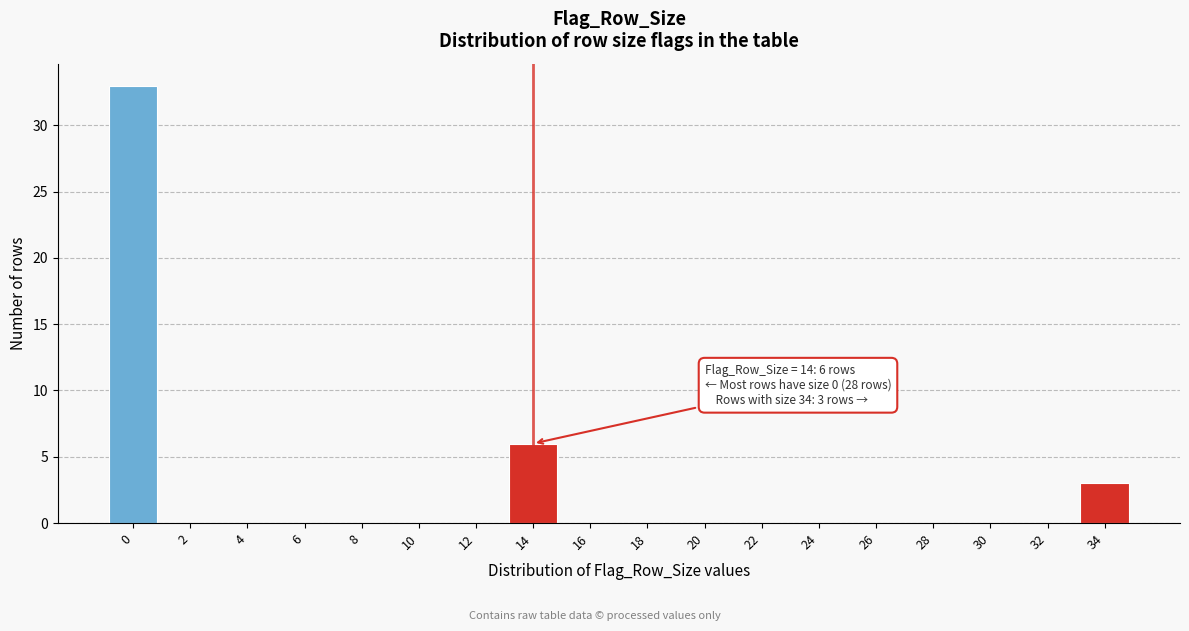

Reading right to left, transcribe all the data shown in this chart.

34=3	32=0	30=0	28=0	26=0	24=0	22=0	20=0	18=0	16=0	14=6	12=0	10=0	8=0	6=0	4=0	2=0	0=33